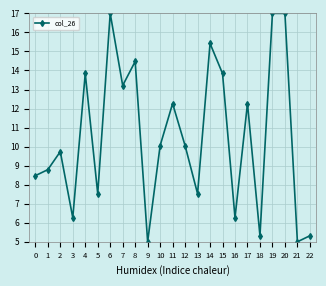

What is the change in value from 18 to 19?

+11.7